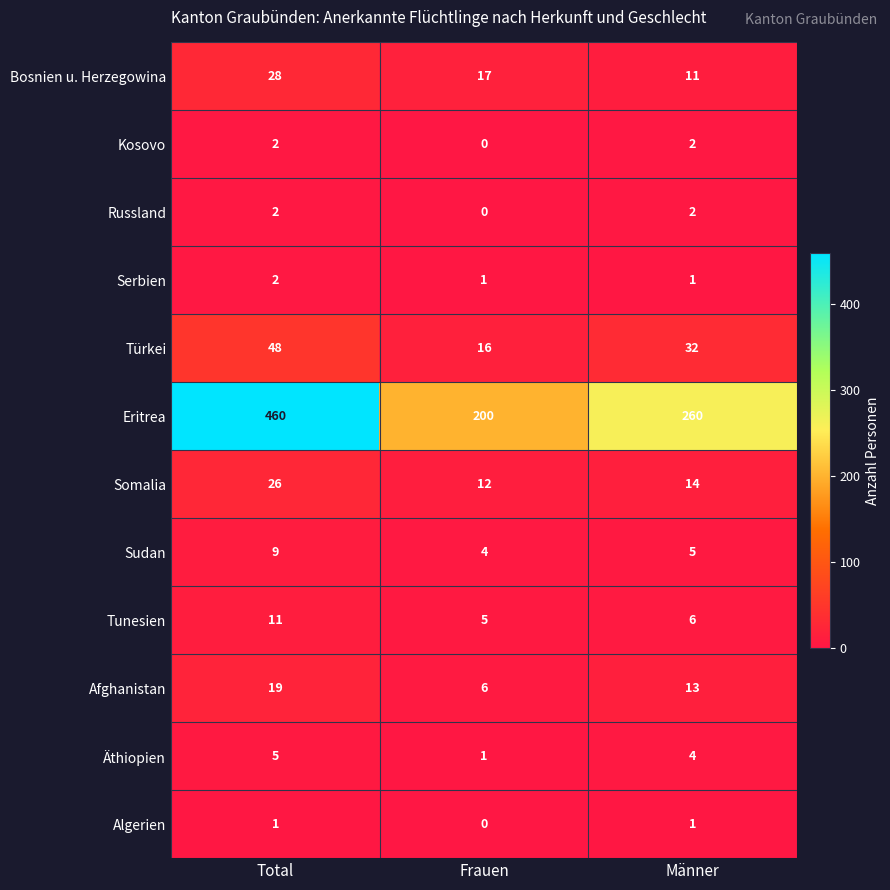

How many distinct data groups are displayed?

12